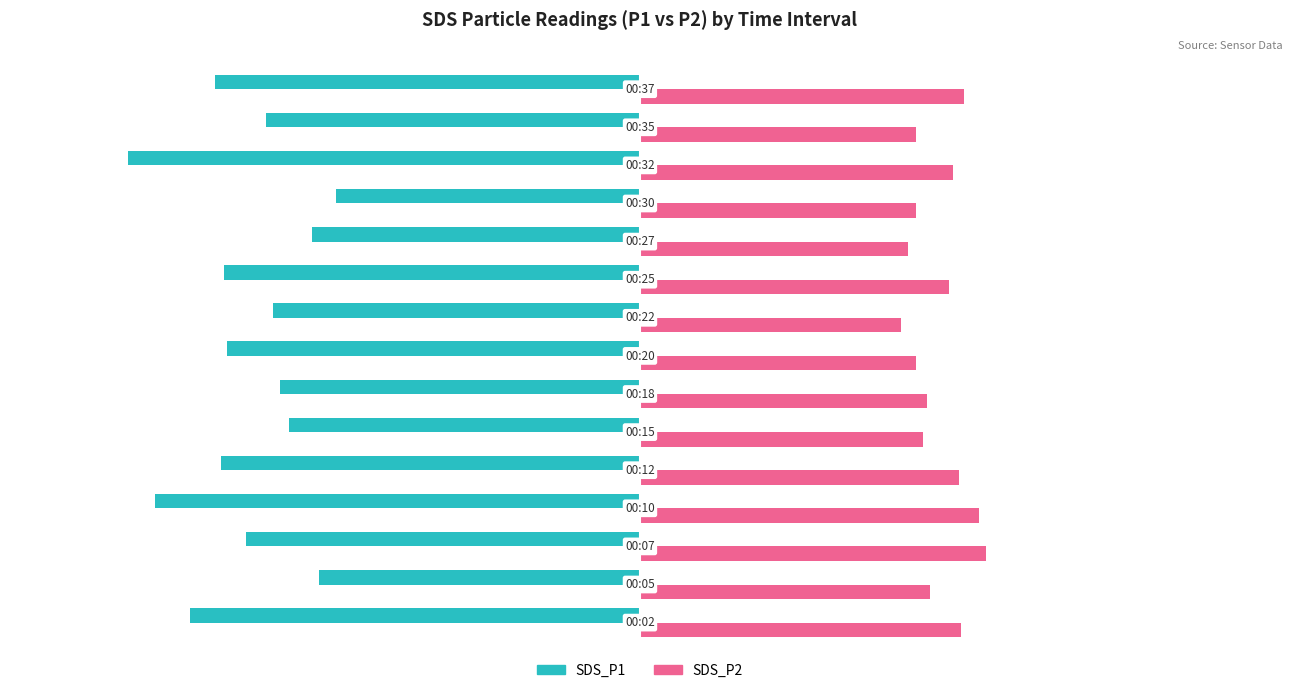

What is the average value of the SDS_P1 series?

-6.3